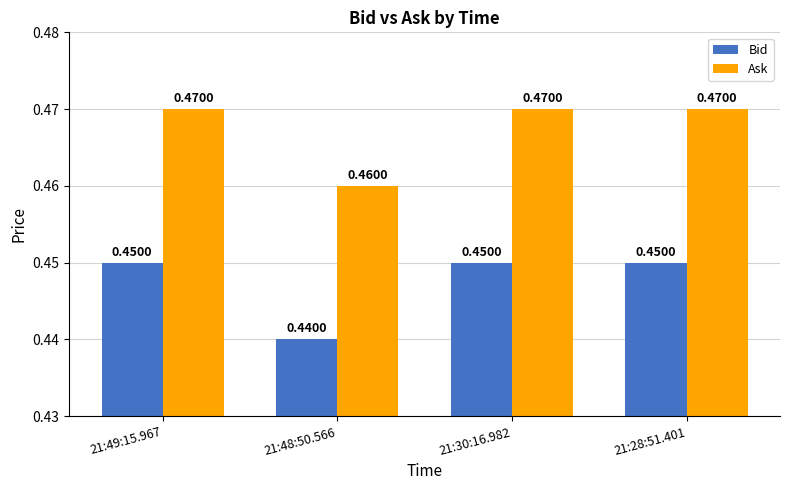

Rank the series at 21:48:50.566 from highest to lowest value.

Ask, Bid